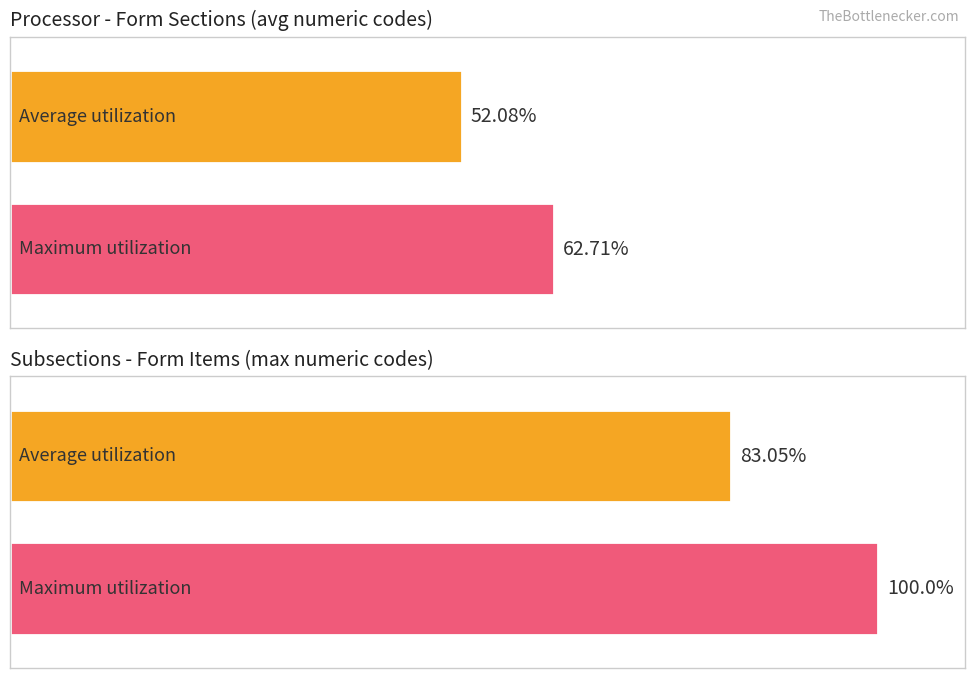

How many series are shown in this chart?

2